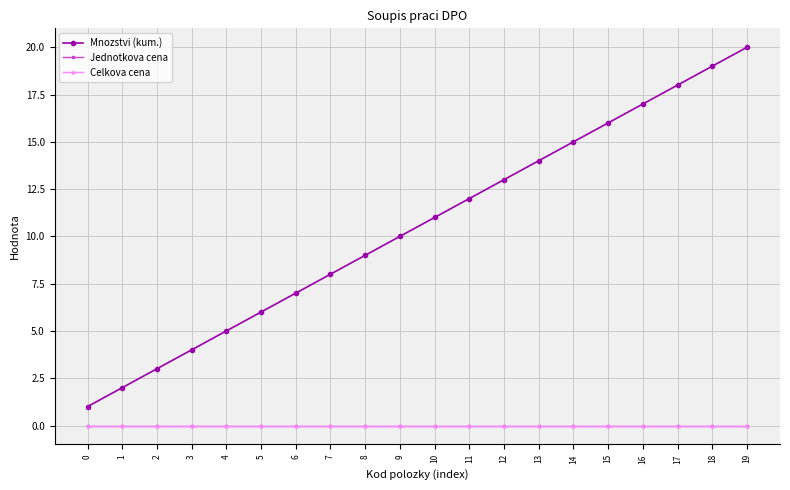

Reading left to right, extract all data points from this chart.

Mnozstvi (kum.): 1	2	3	4	5	6	7	8	9	10	11	12	13	14	15	16	17	18	19	20
Jednotkova cena: 0	0	0	0	0	0	0	0	0	0	0	0	0	0	0	0	0	0	0	0
Celkova cena: 0	0	0	0	0	0	0	0	0	0	0	0	0	0	0	0	0	0	0	0